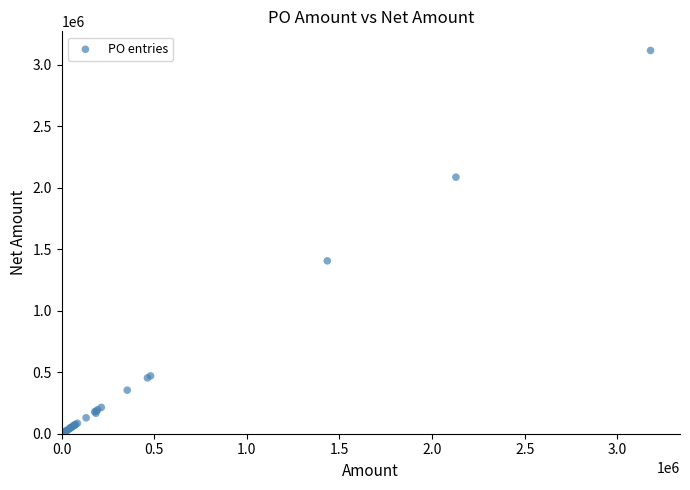

What Y value in the scatter plot is closest to 1558940?

1405687.5